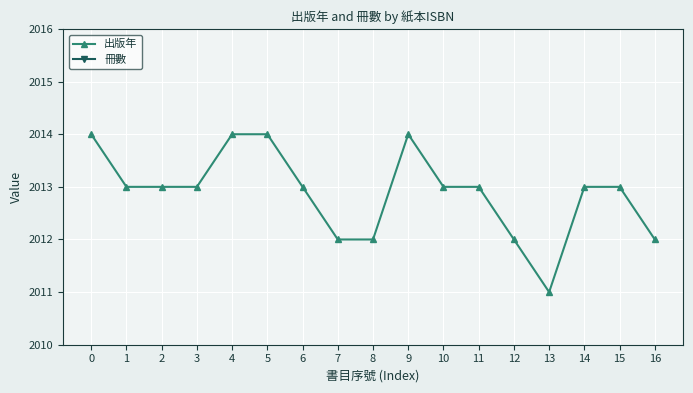

True or false: 出版年 has a value of 1041 at 4.

False